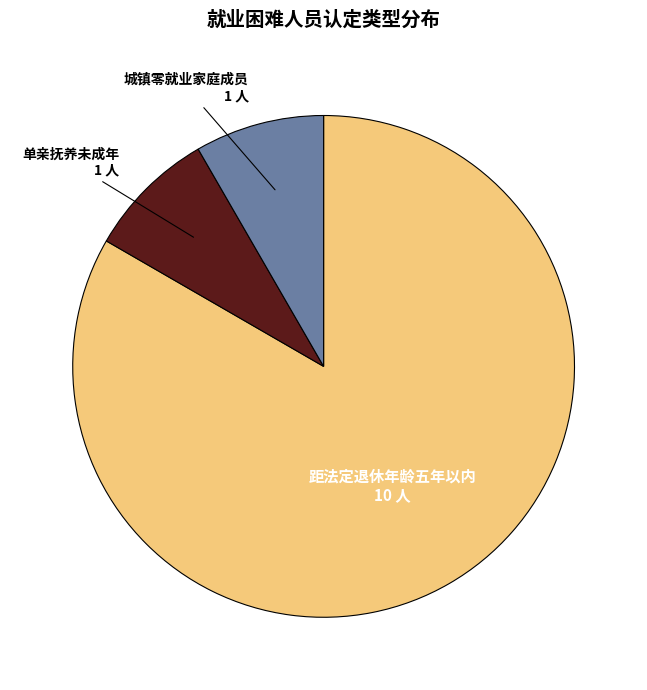

Combined, do 单亲抚养未成年 and 距法定退休年龄五年以内 account for over 50%?

Yes